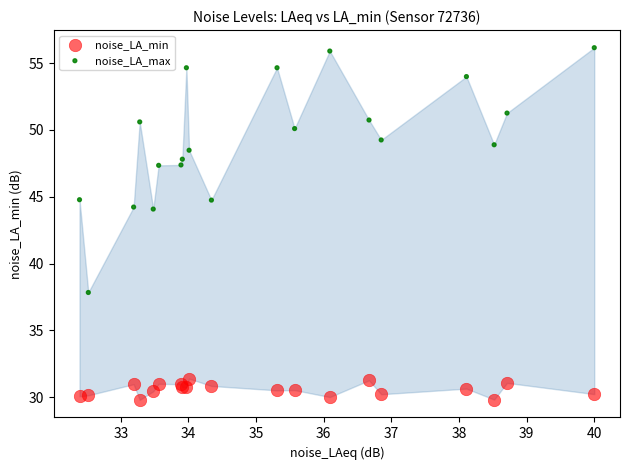

Which series reaches the minimum Y coordinate?

noise_LA_min